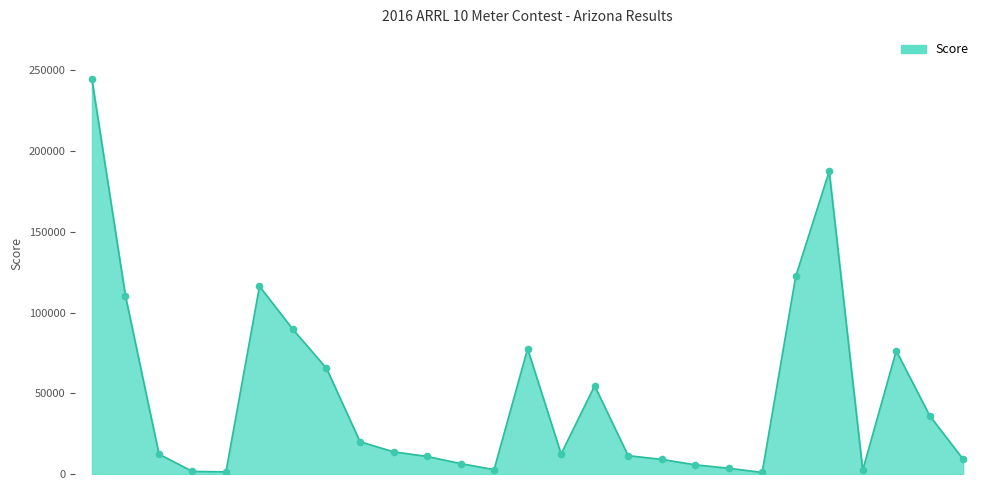

What is the greatest value displayed?

244352